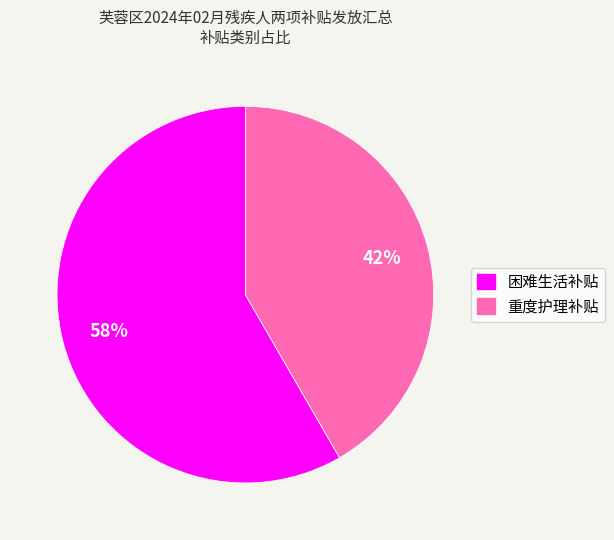

Is it true that 重度护理补贴 is 54% of the pie?

False